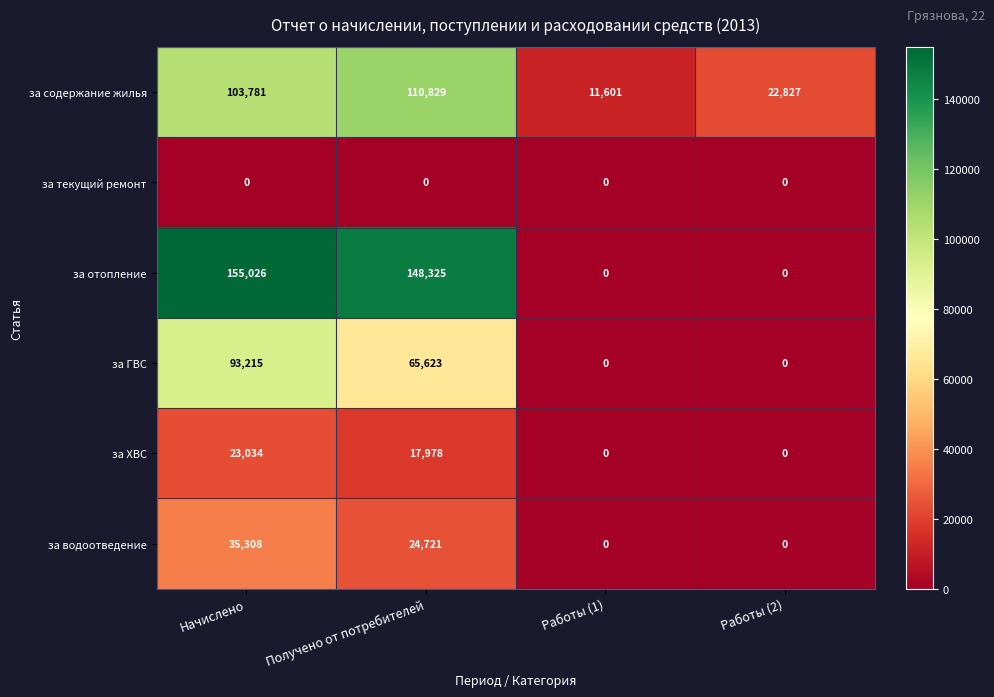

Reading left to right, what are all the values shown in this chart?

за содержание жилья: Начислено=103781	Получено от потребителей=110829	Работы (1)=11601	Работы (2)=22827
за текущий ремонт: Начислено=0	Получено от потребителей=0	Работы (1)=0	Работы (2)=0
за отопление: Начислено=155026	Получено от потребителей=148325	Работы (1)=0	Работы (2)=0
за ГВС: Начислено=93215	Получено от потребителей=65623	Работы (1)=0	Работы (2)=0
за ХВС: Начислено=23034	Получено от потребителей=17978	Работы (1)=0	Работы (2)=0
за водоотведение: Начислено=35308	Получено от потребителей=24721	Работы (1)=0	Работы (2)=0